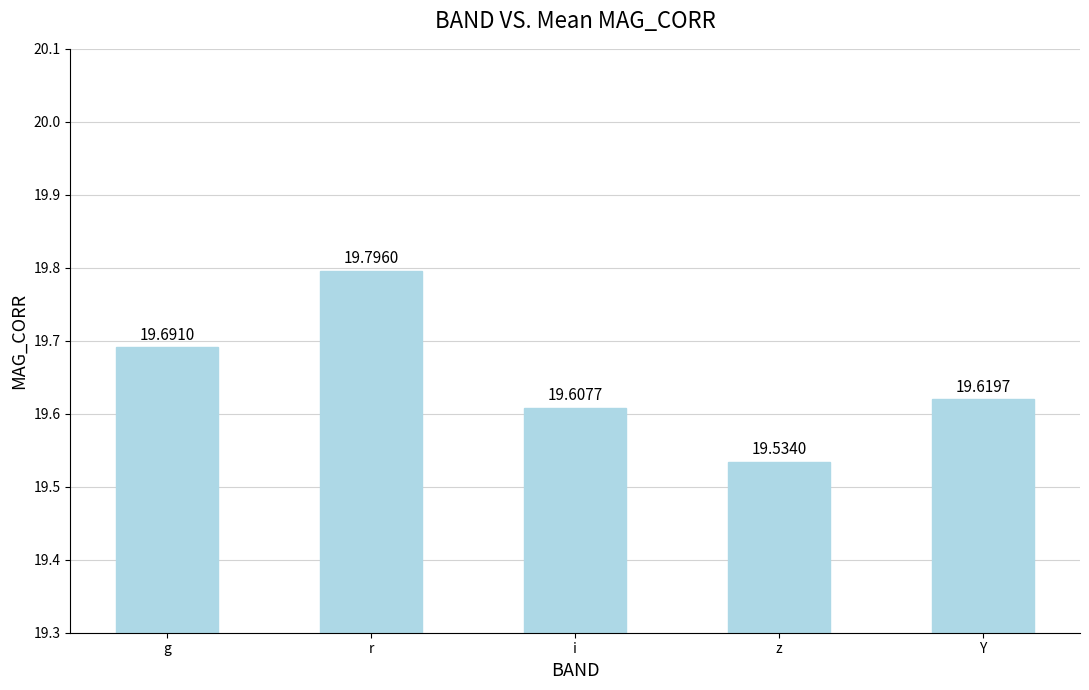

Where is the data nearest to the value 19?

z